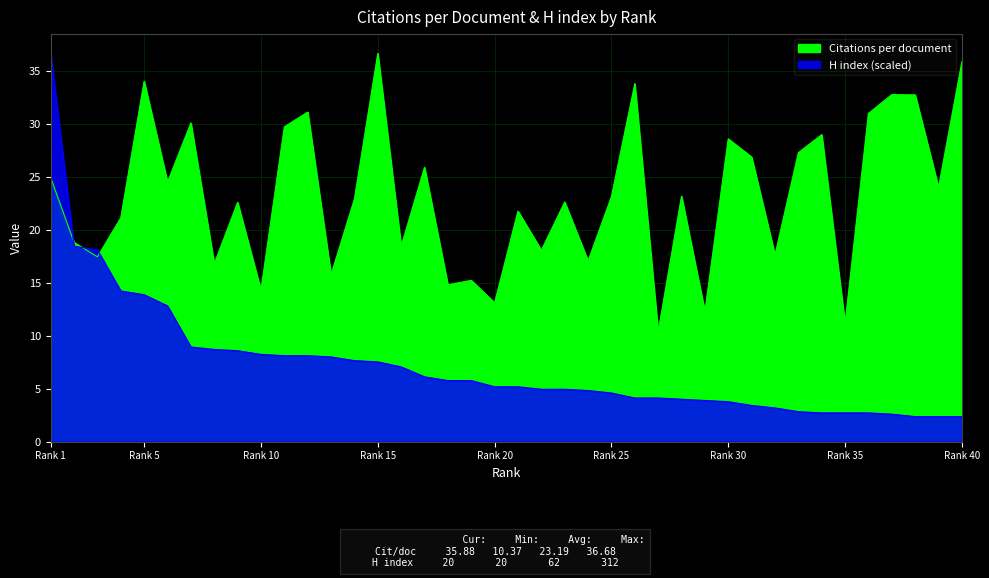

Between 2 and 28, which series saw the biggest shift?

H index